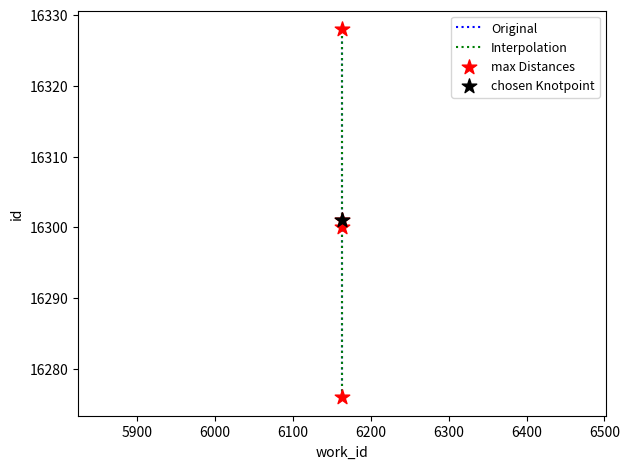

Is the value of max Distances at 6100 greater than the value of Interpolation at 5900?

Yes